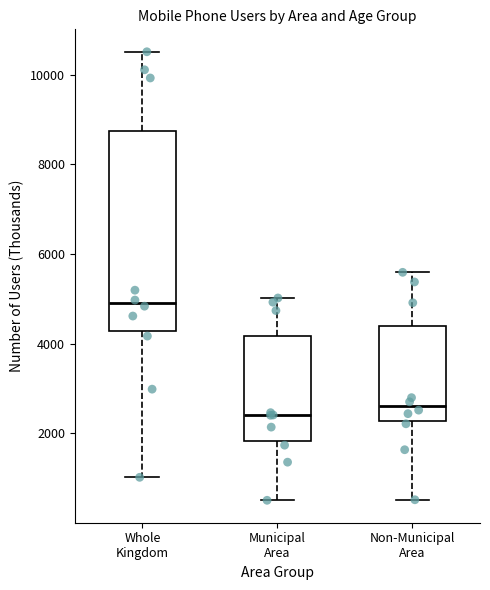

Reading left to right, transcribe this box plot: for each box, give where its median line is, the range the box spans, and where its two whiskers end, as read against the y-axis. The values are not printed on the chart, so give them approximately, as read against the axis.

Whole Kingdom: median 5000, box 4200 to 8800, whiskers 1000 to 10600
Municipal Area: median 2400, box 1800 to 4200, whiskers 600 to 5000
Non-Municipal Area: median 2600, box 2200 to 4400, whiskers 600 to 5600